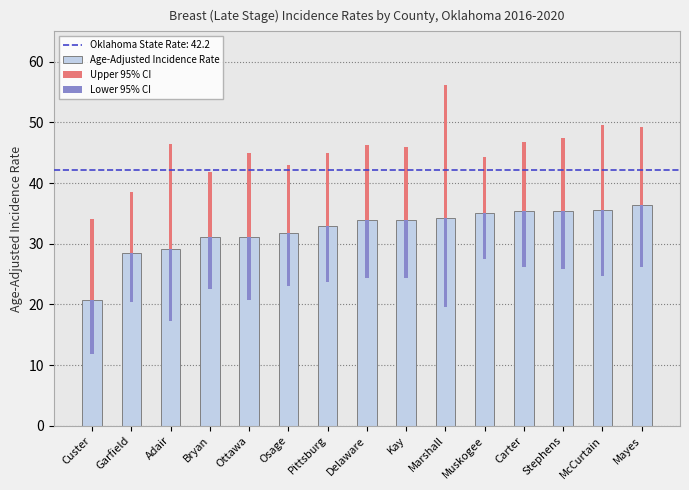

What is the value of the 15th bar from the left?

36.3